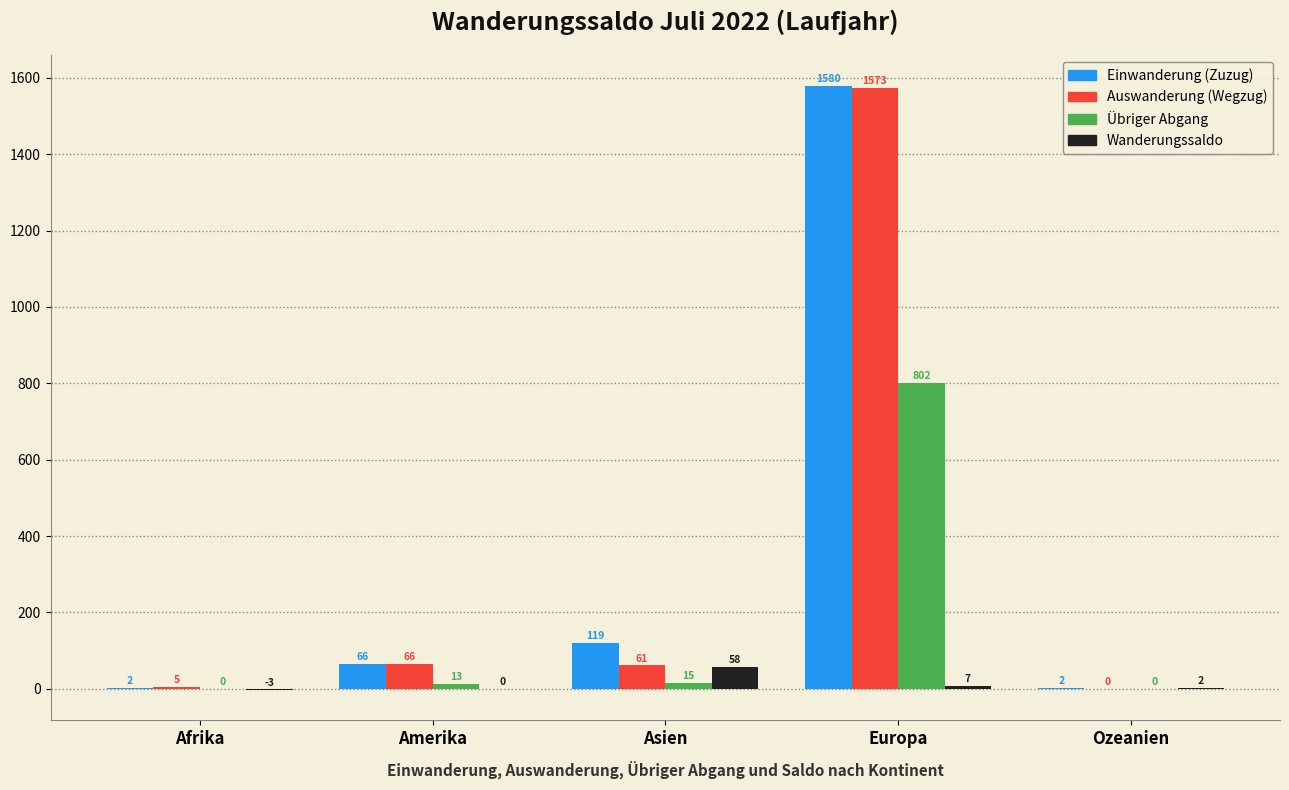

At which label does Wanderungssaldo first exceed 2?

Asien